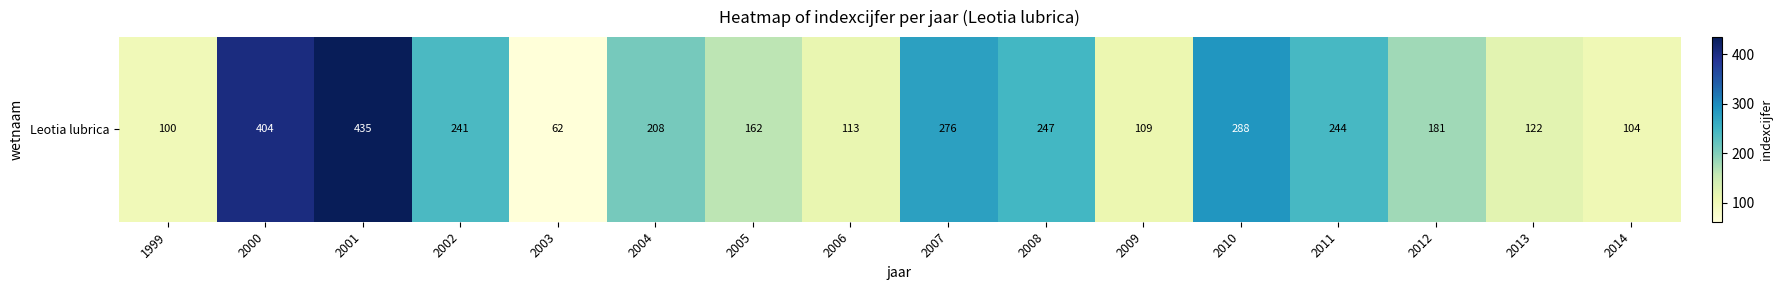

Count the number of data series in this chart.

1